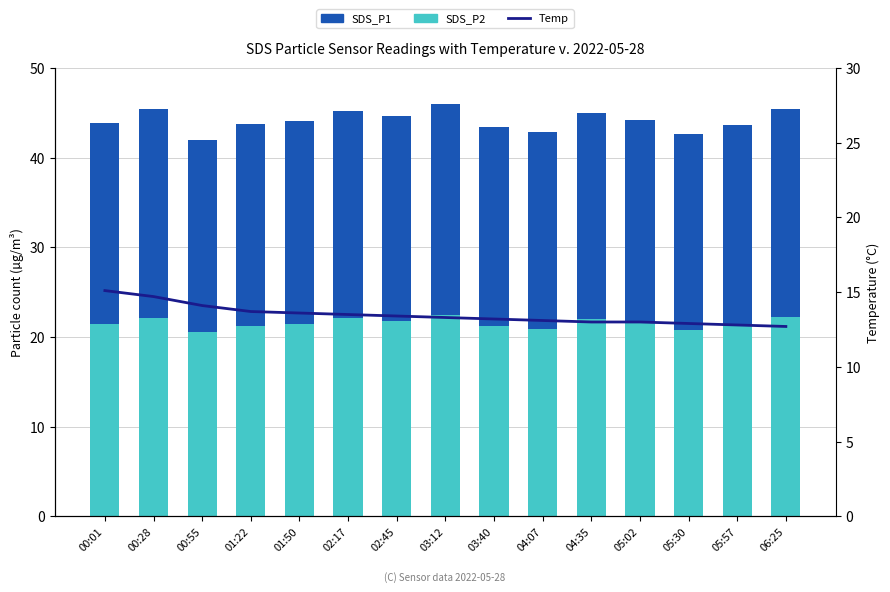

Rank the series by their maximum value, from lowest to highest.

Temp, SDS_P2, SDS_P1